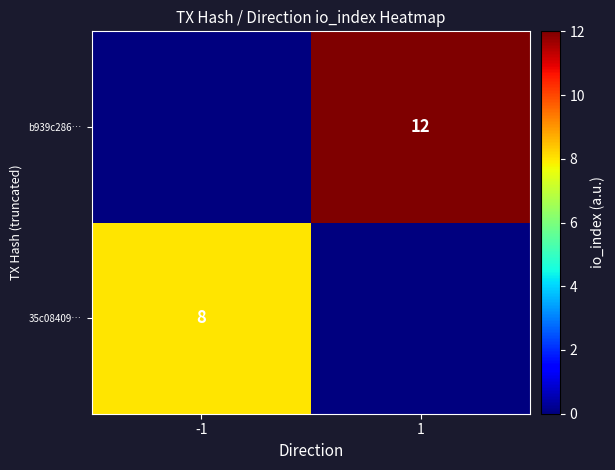

Is it true that 35c08409… equals 8 at -1?

True